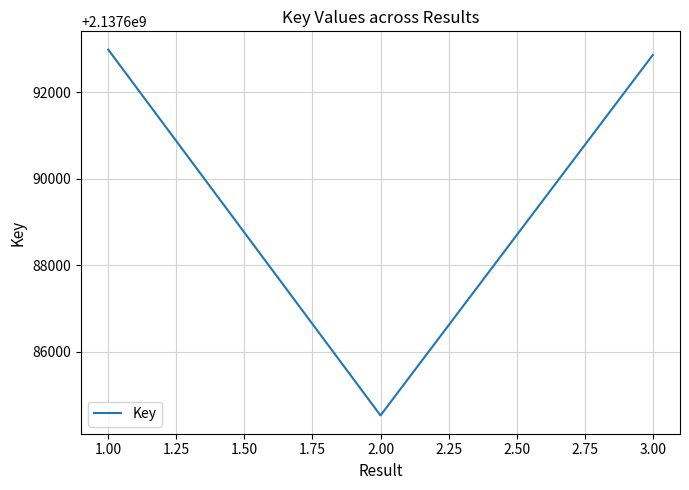

What is the sum of the values at 2.00 and 1.00?

4275377514